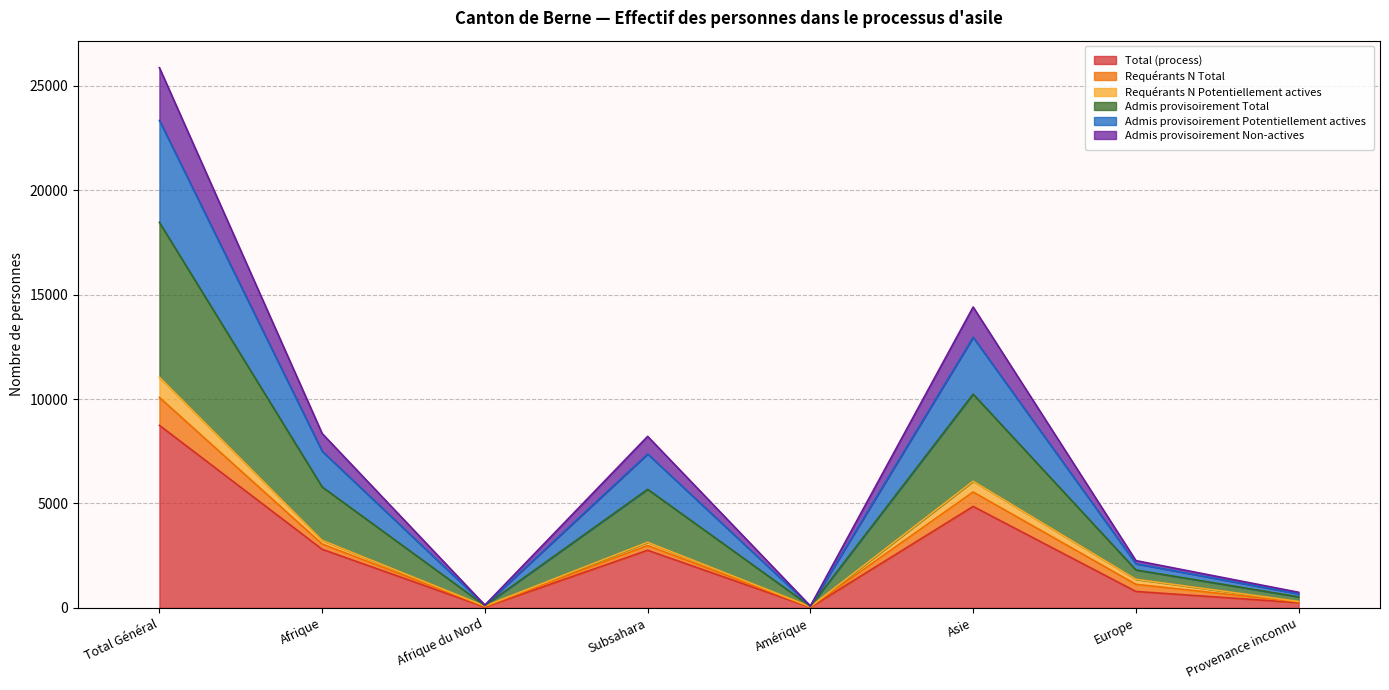

Count the number of categories in the chart.

8